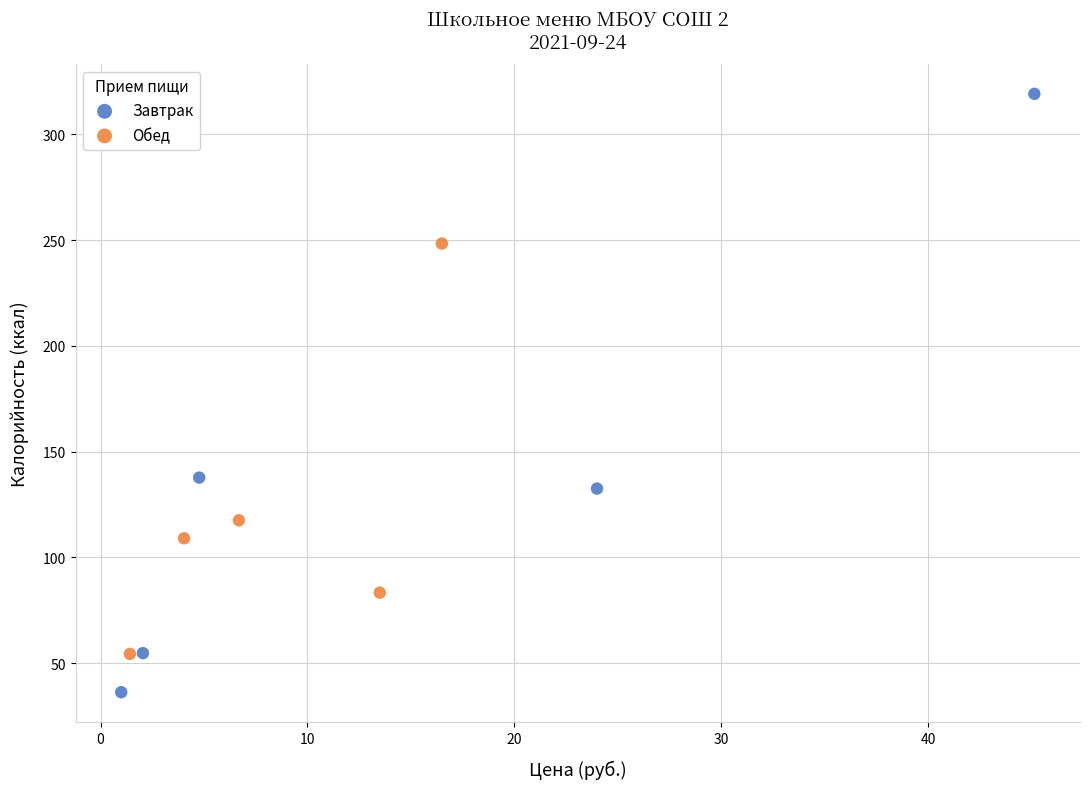

Which series contains the lowest Y value?

Завтрак